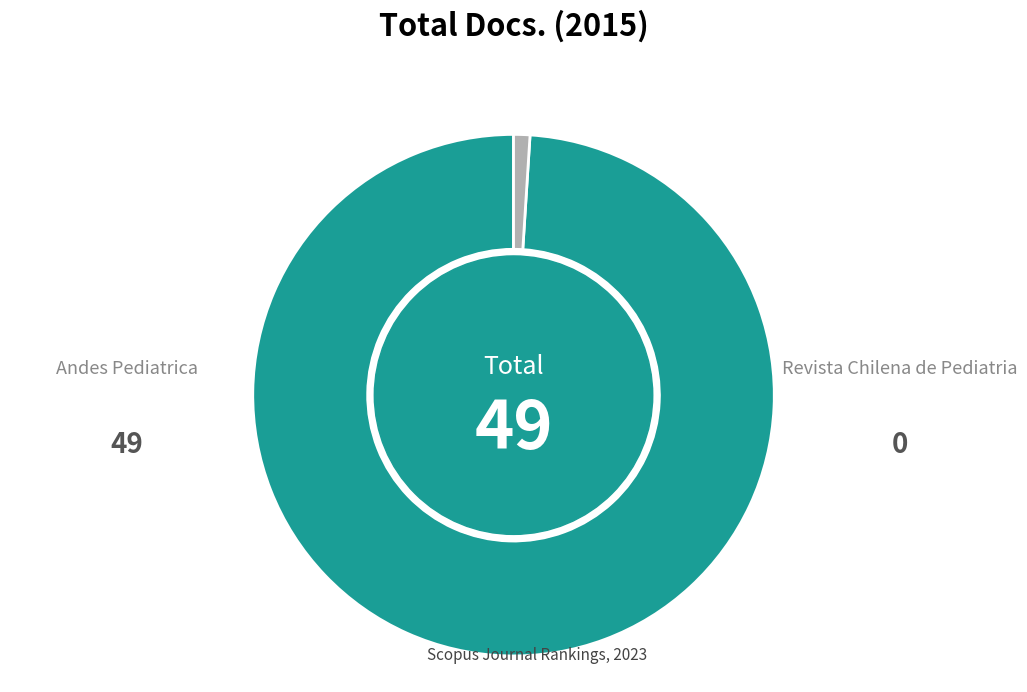

How many slices are in this pie chart?

2